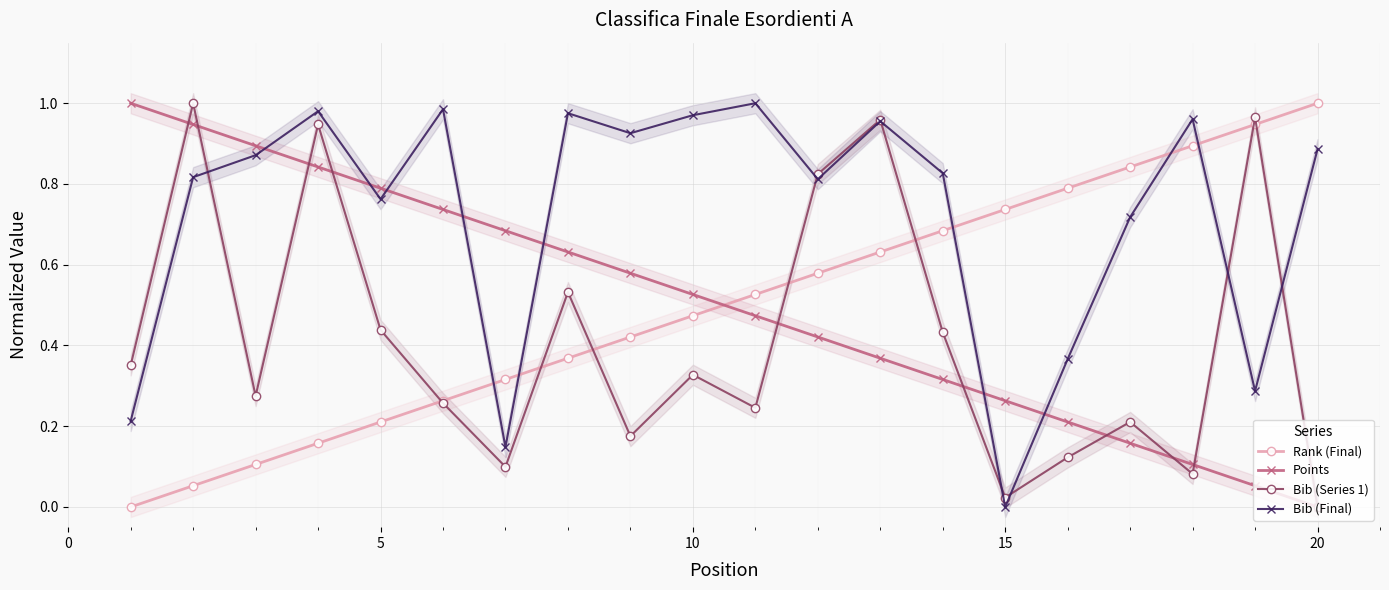

What is the sum of all Bib (Final) values?

14.5